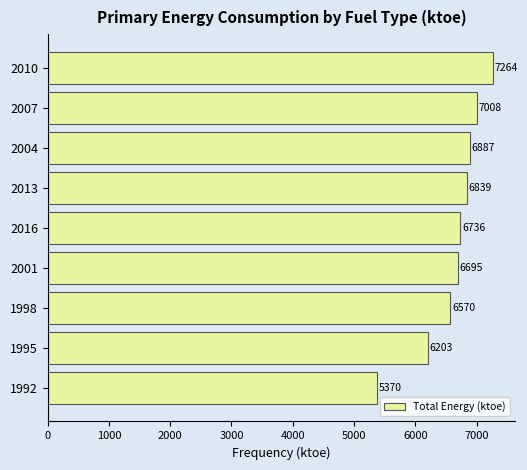

Between 2007 and 2016, which is larger?

2007